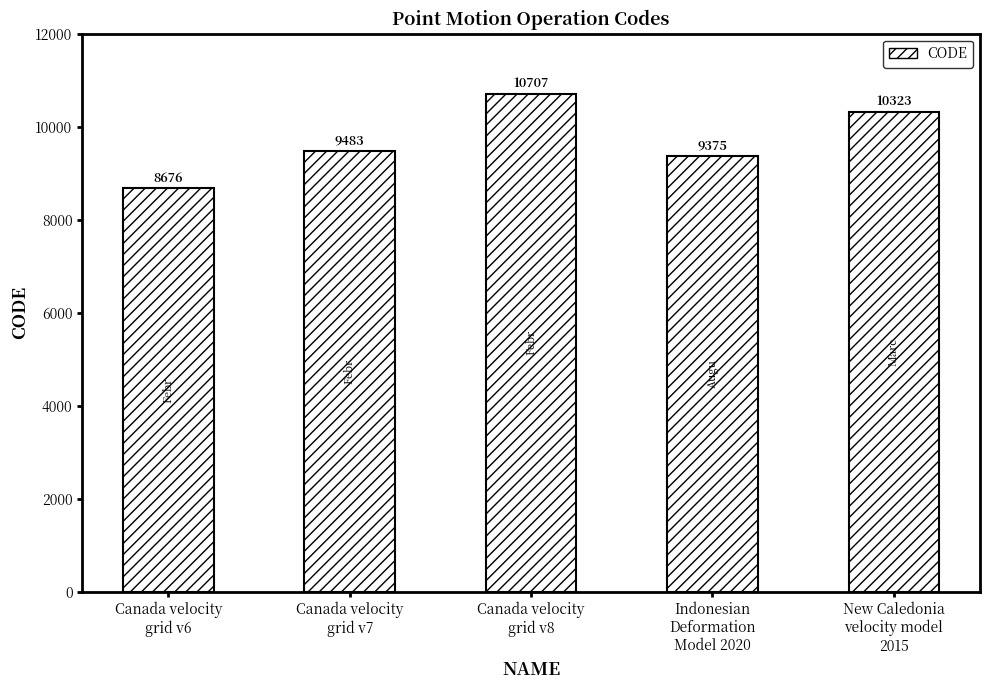

What is the sum of the values at Canada velocity
grid v8 and Canada velocity
grid v7?

20190